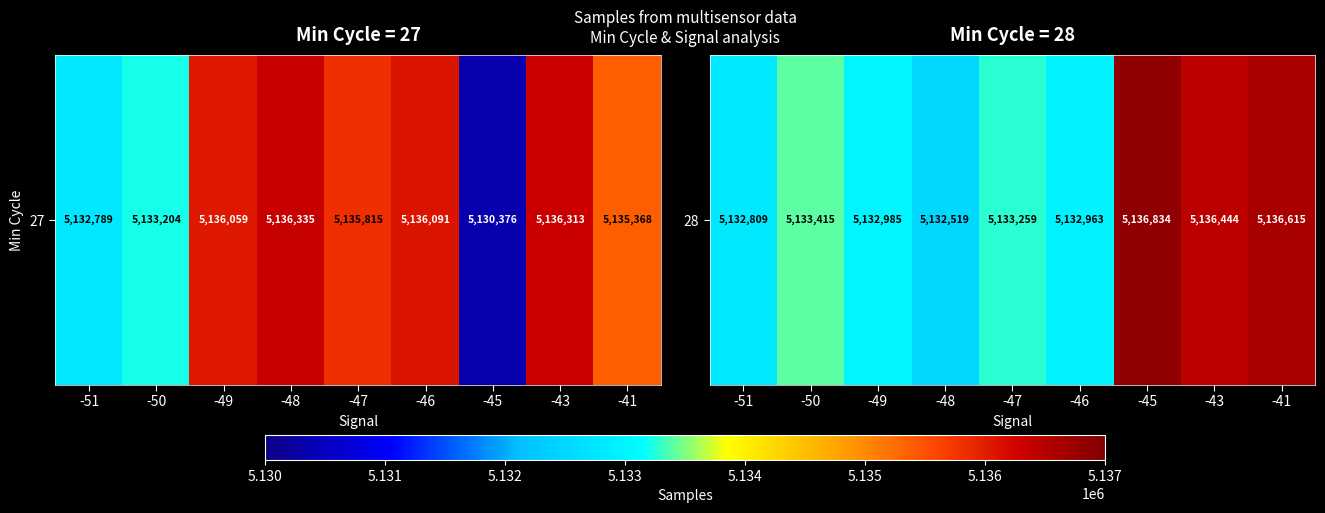

At which category does the chart reach its peak across all series?

-45